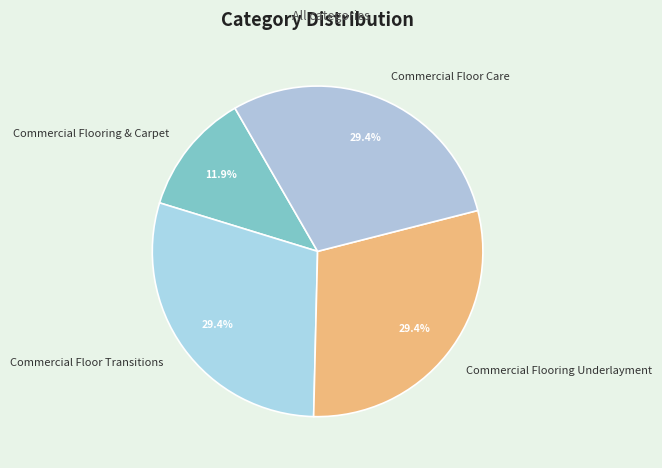

To the nearest percent, what percentage of the pie is Commercial Floor Transitions?

29%